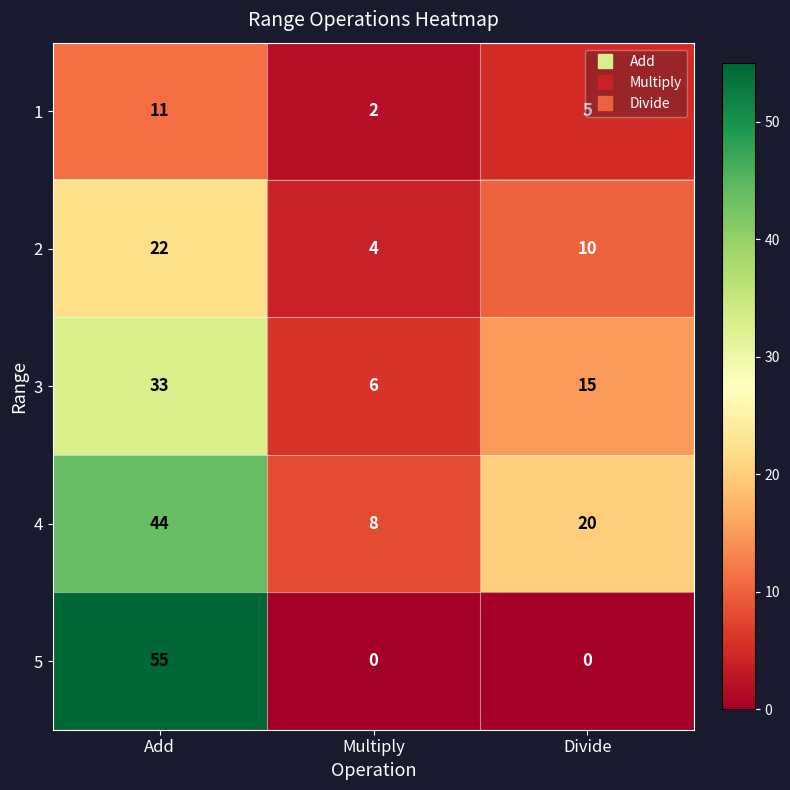

At which label is 1 closest to 6?

Divide